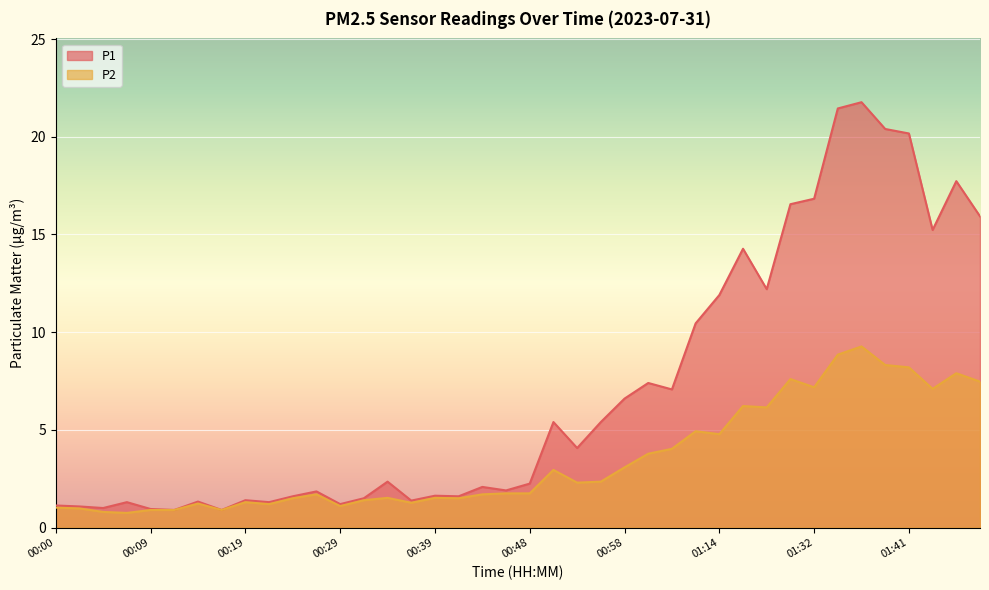

What is the difference between the second highest and minimum values in the P1 series?

20.6